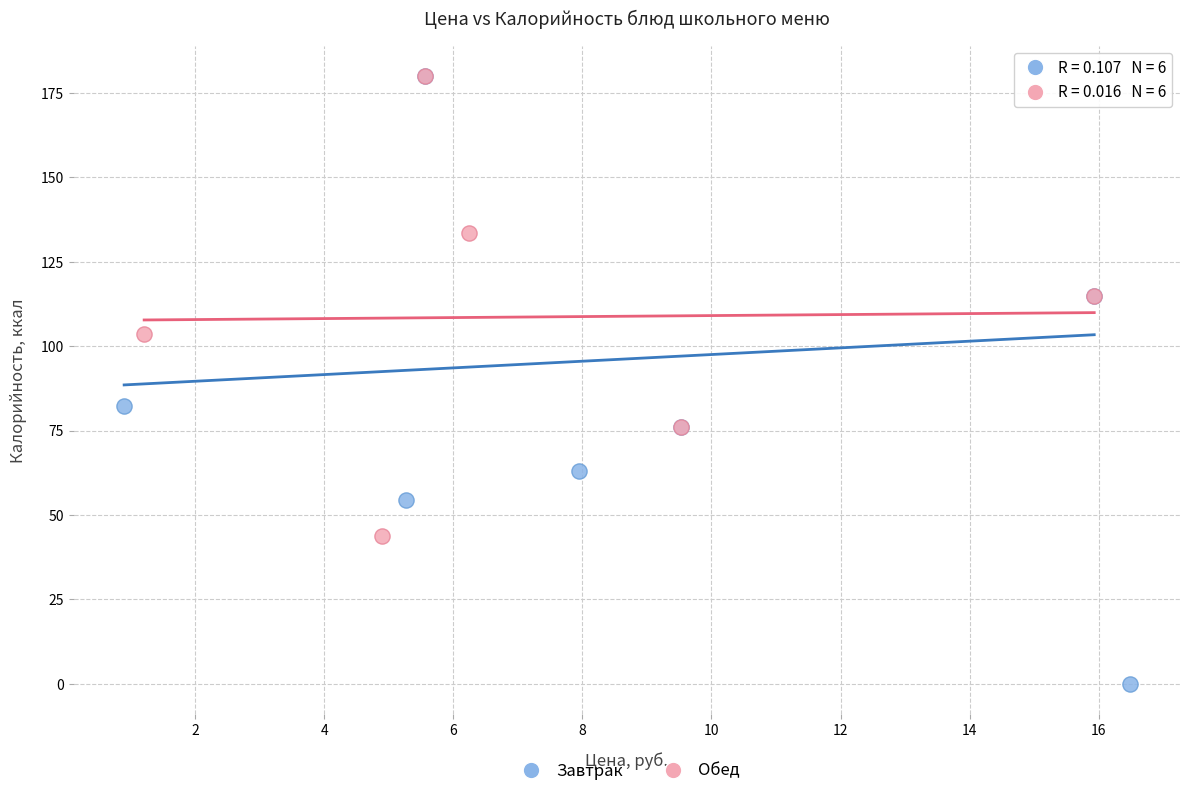

Which series reaches the minimum Y coordinate?

Завтрак